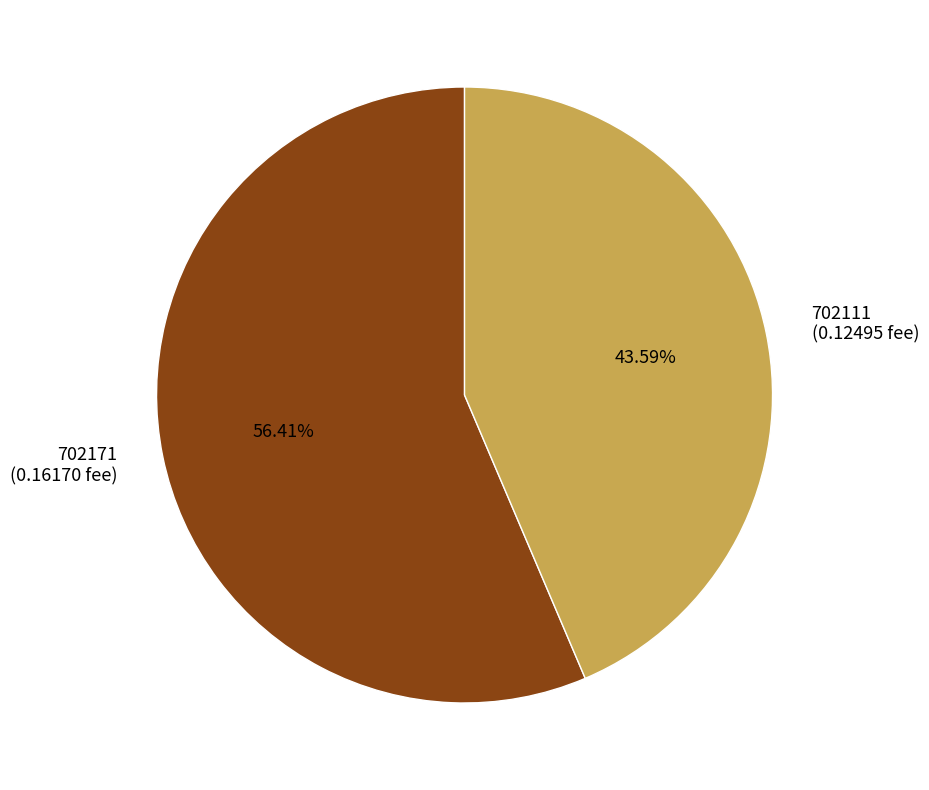

What percentage do 702171 and 702111 together represent?

100.0%